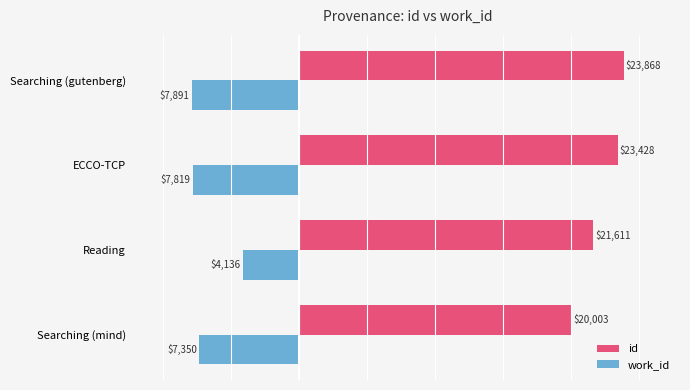

Read the id value at Searching (mind), to the nearest 10.

20000